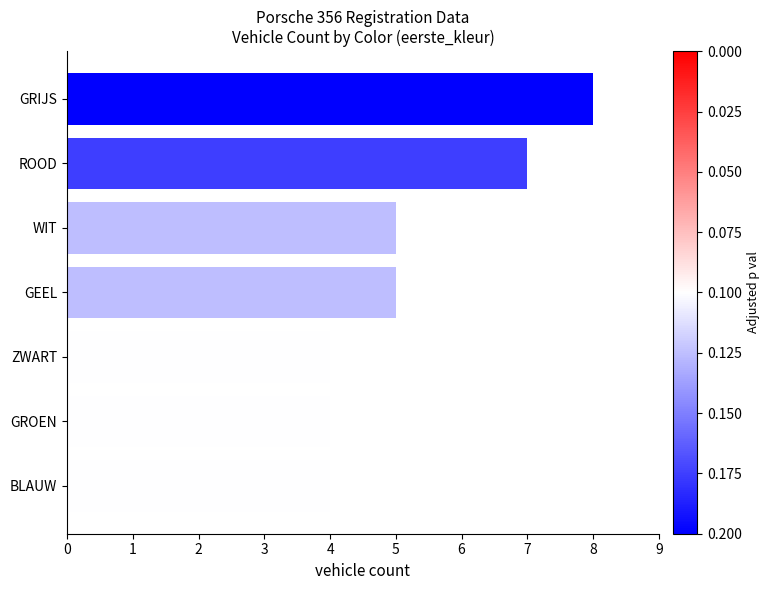

What is the maximum value shown in the chart?

8